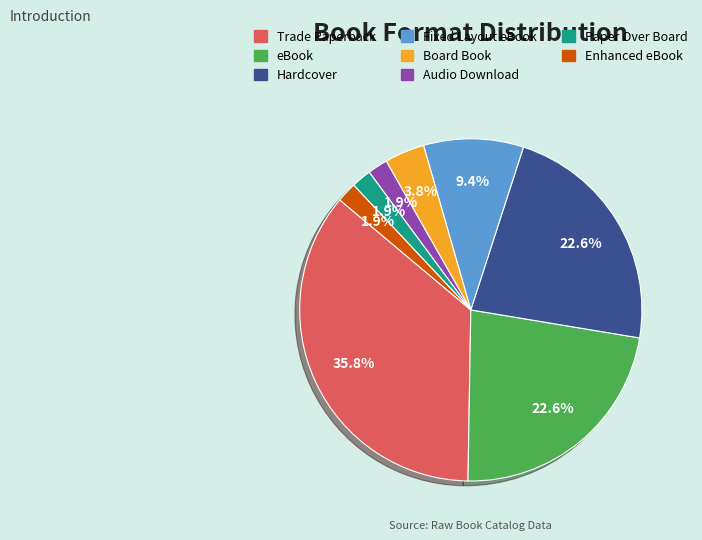

To the nearest percent, what is the average slice percentage?

12%